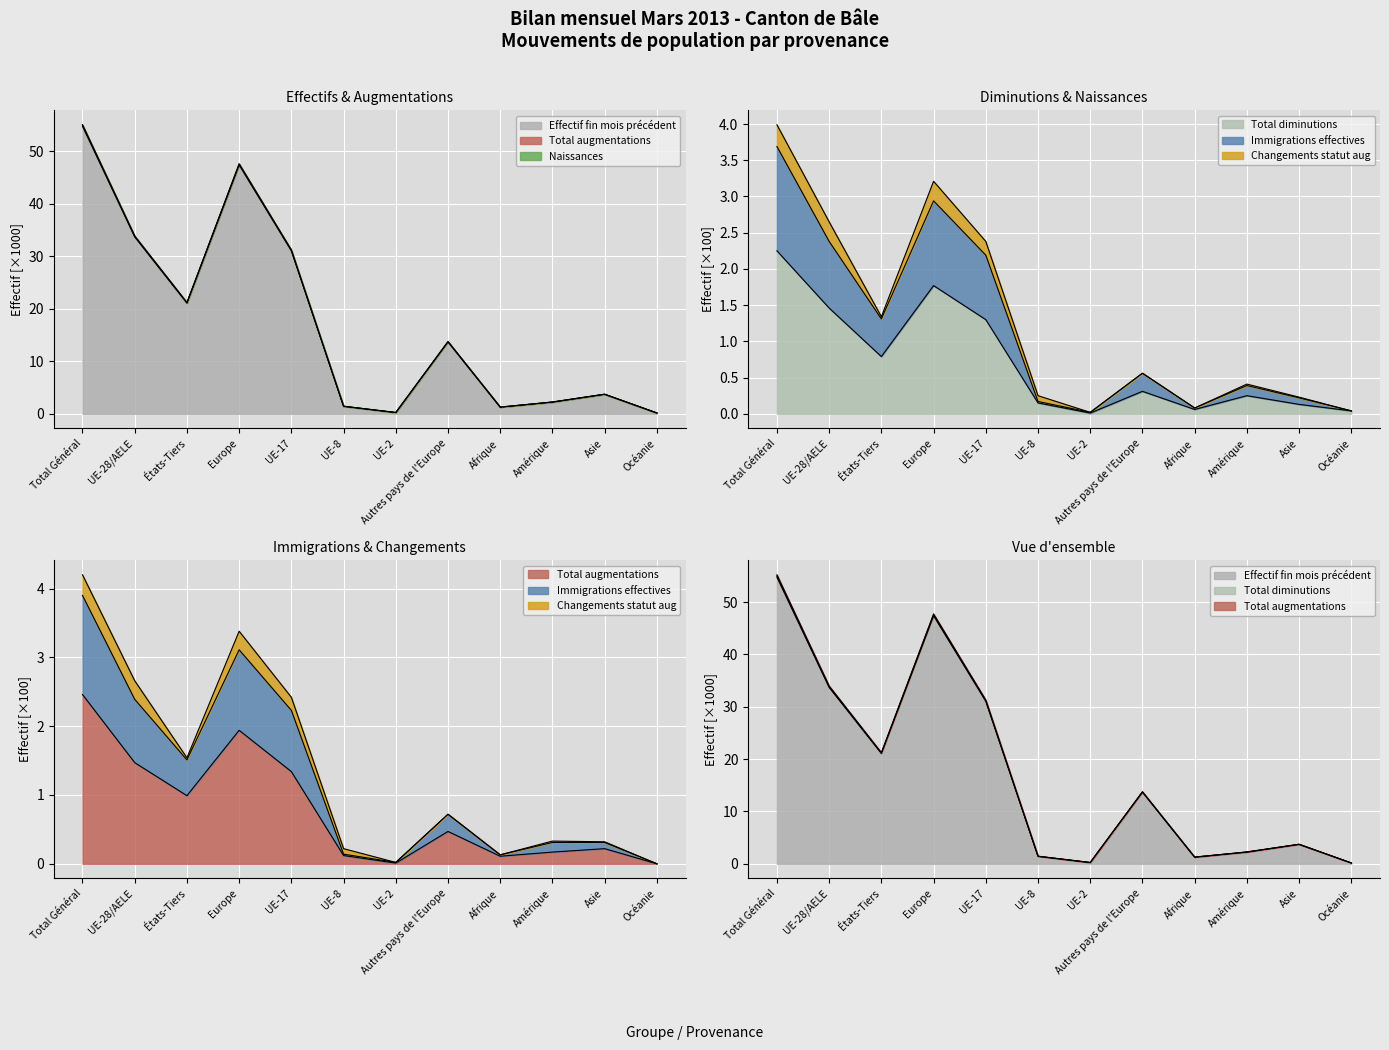

In Total diminutions, how many points are lower than both neighbors (excluding endpoints)?

3